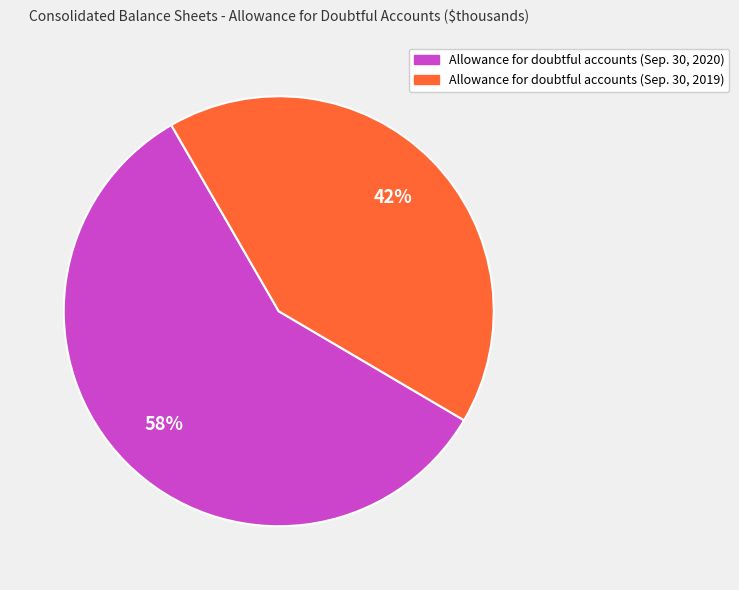

What is the largest slice in the pie chart?

Allowance for doubtful accounts (Sep. 30, 2020)